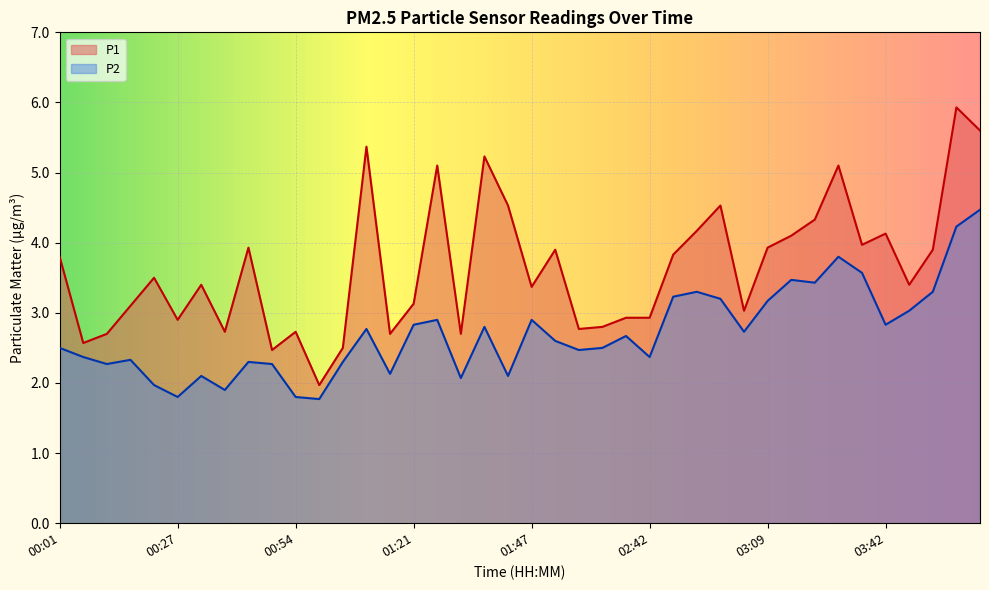

What are all the series names shown in the legend?

P1, P2